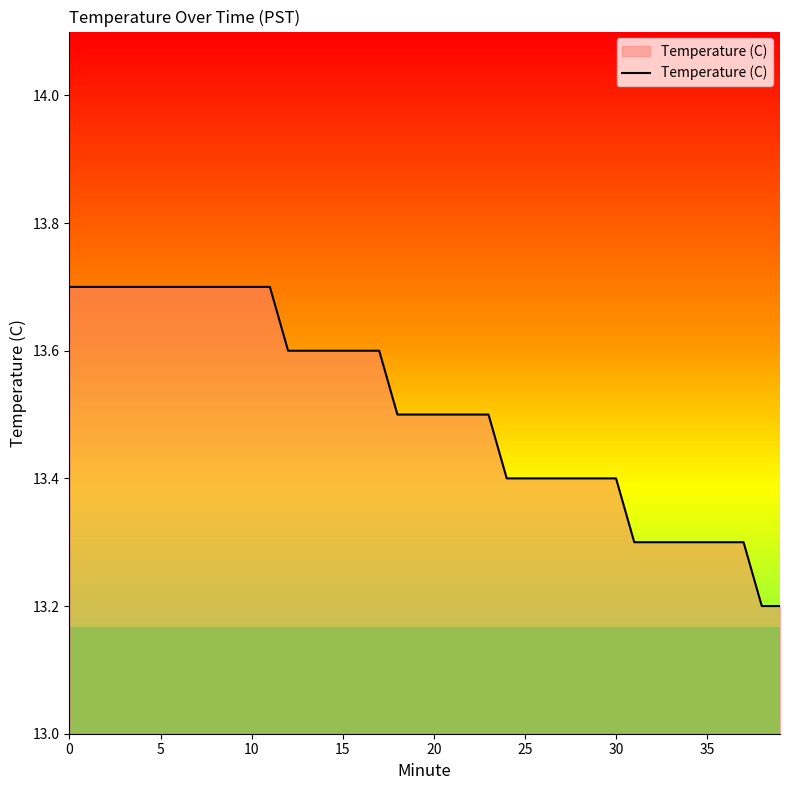

What is the difference between the maximum and minimum values?

0.5